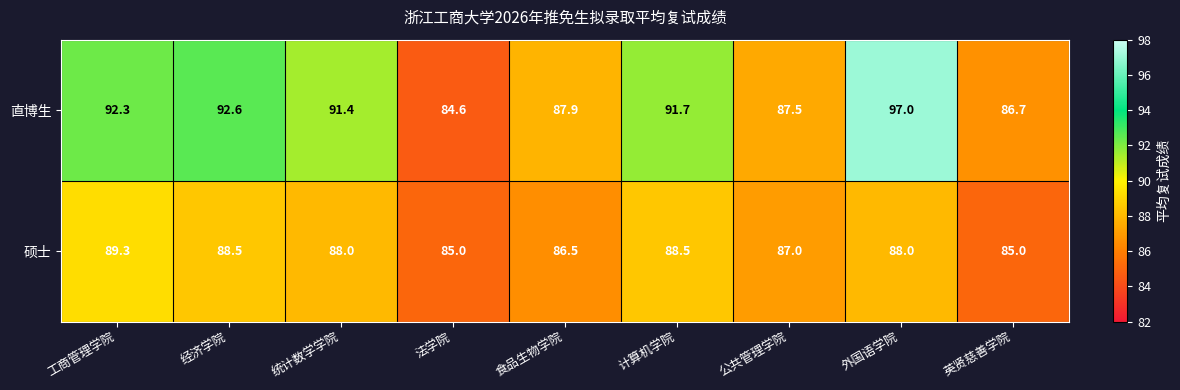

Where is 硕士 nearest to the value 87?

公共管理学院